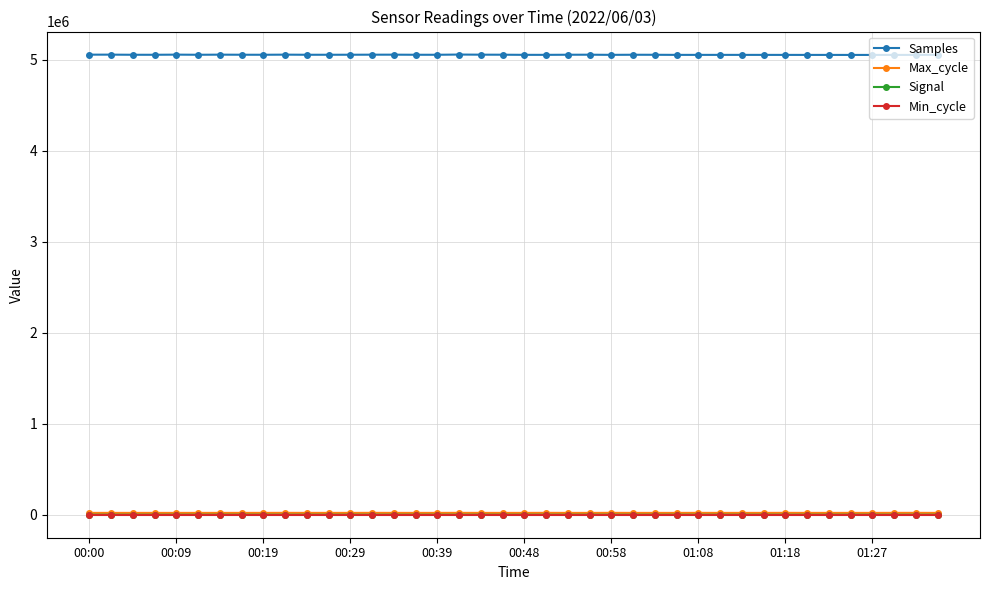

Which series has the largest range (max minus min)?

Samples